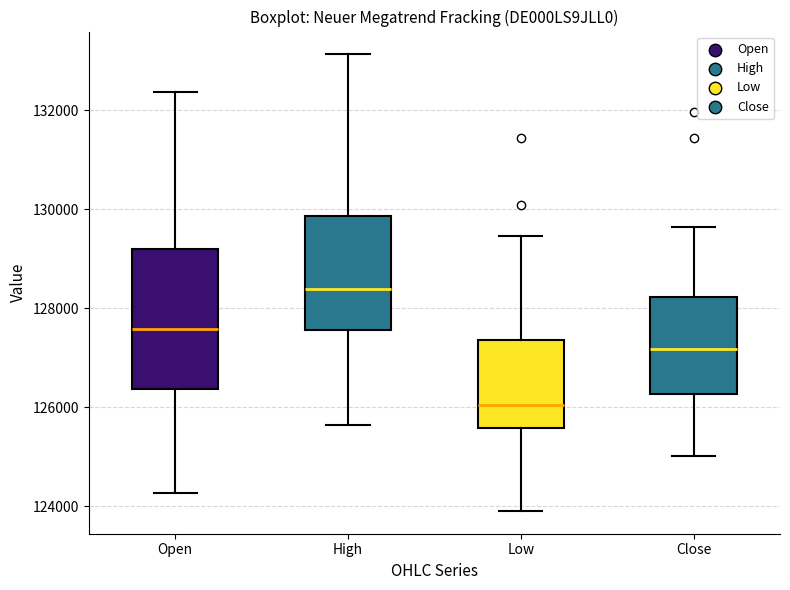

Where does the median line of the box for Close sit on the y-axis? The values are not printed on the chart, so give them approximately, as read against the axis.

127200